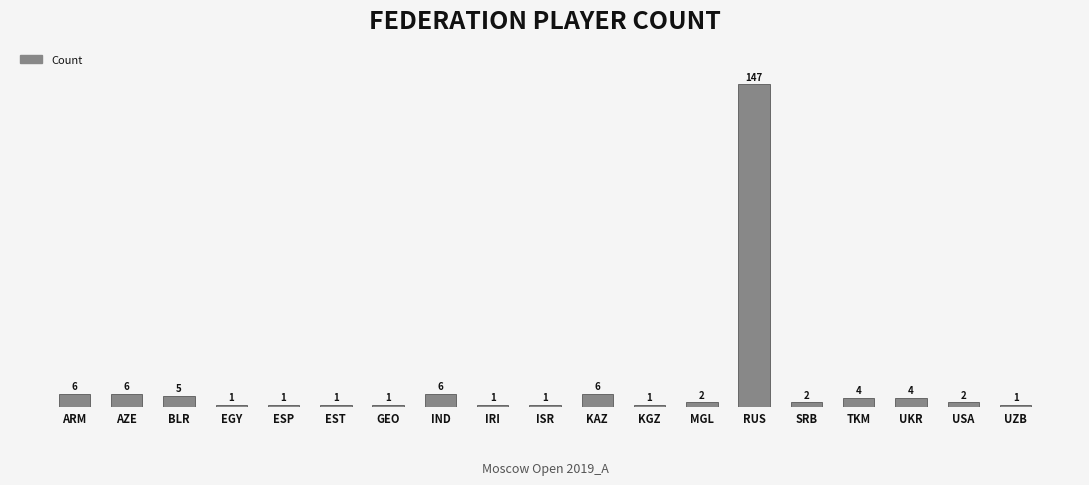

What is the maximum value shown in the chart?

147